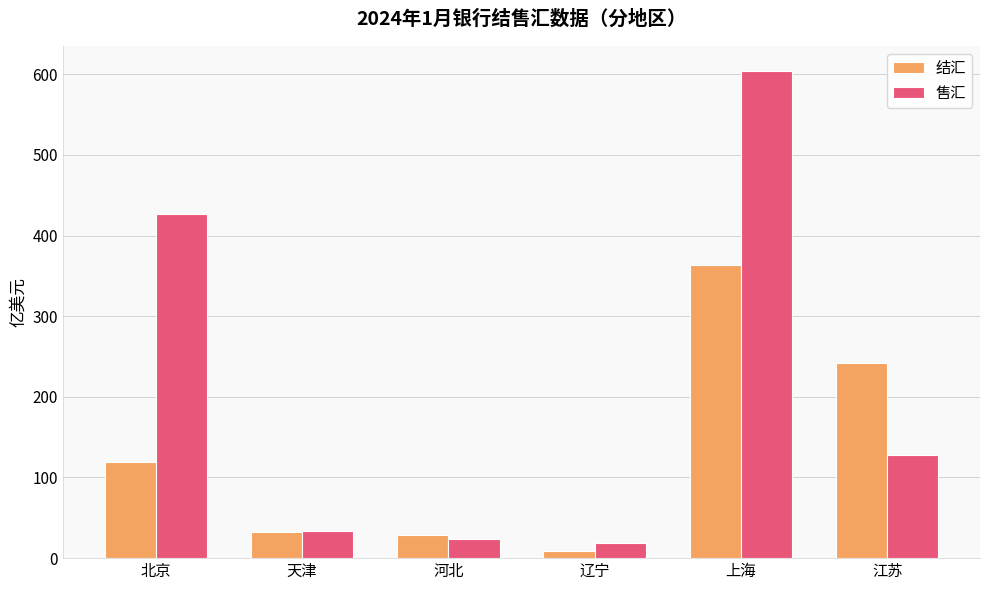

At which label does 售汇 reach its peak?

上海